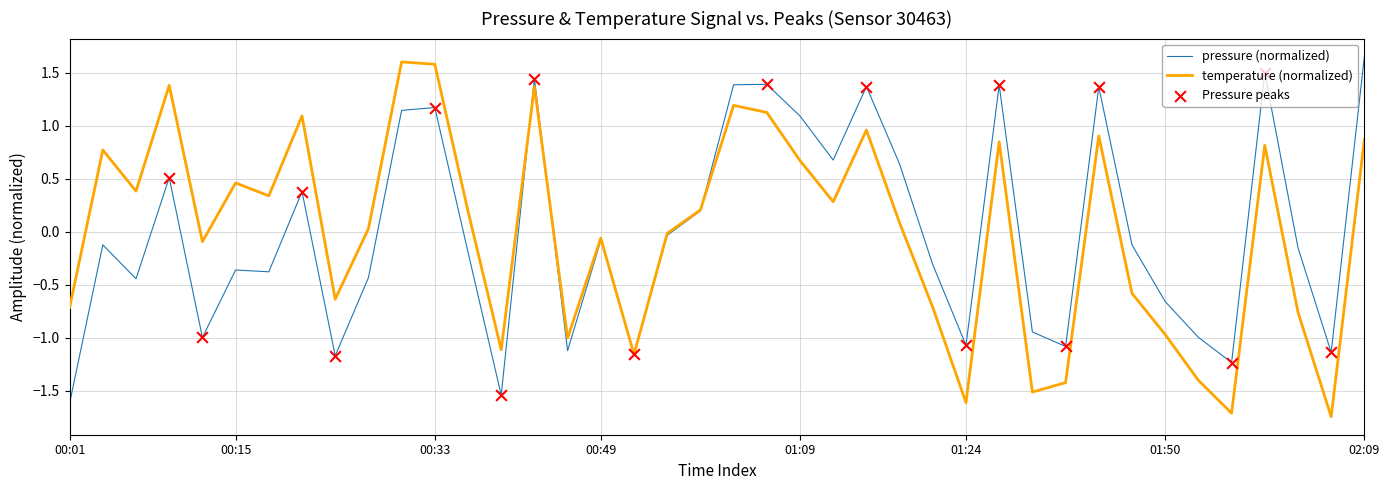

What is the maximum value for temperature (normalized)?

1.6